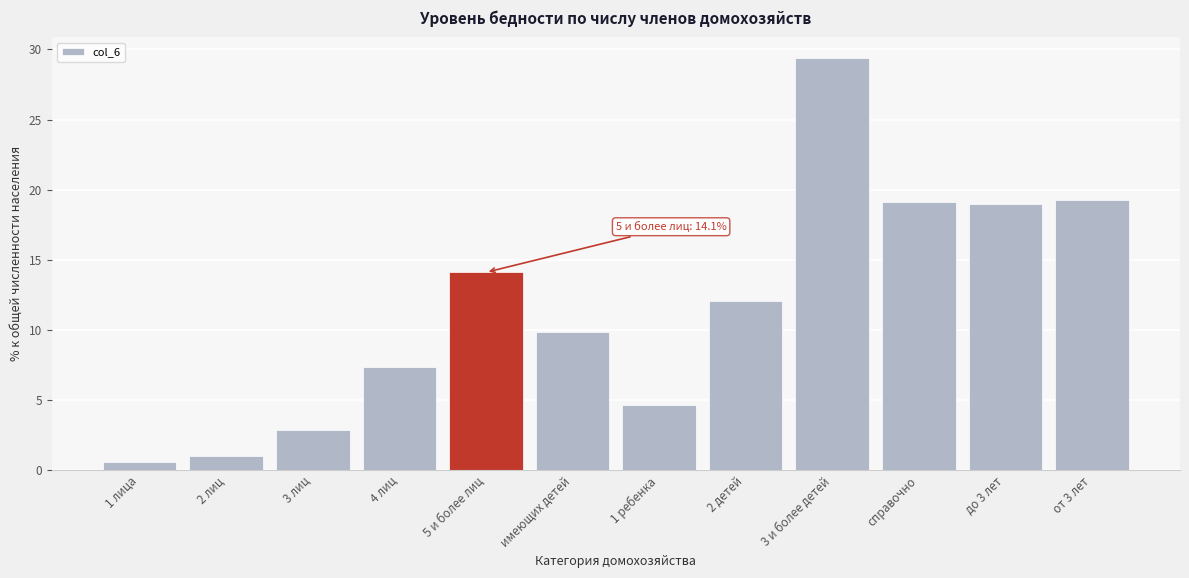

Reading right to left, transcribe all the data shown in this chart.

19.3	19.0	19.1	29.4	12.1	4.6	9.8	14.1	7.3	2.9	1.0	0.6